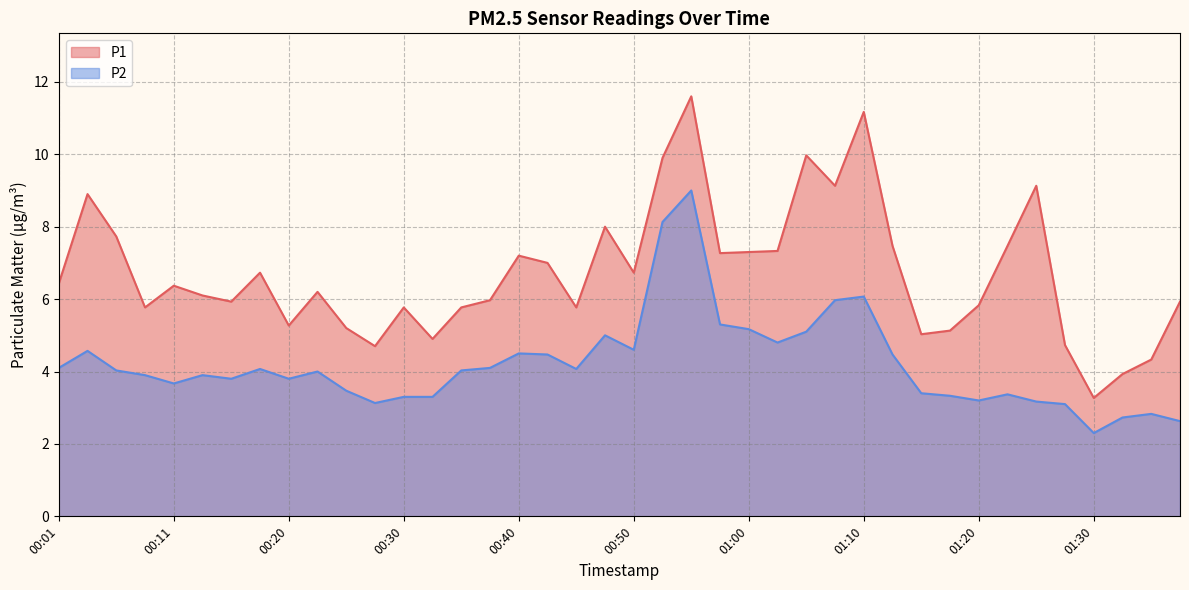

At 00:48, list the series in order from smallest to largest.

P2, P1